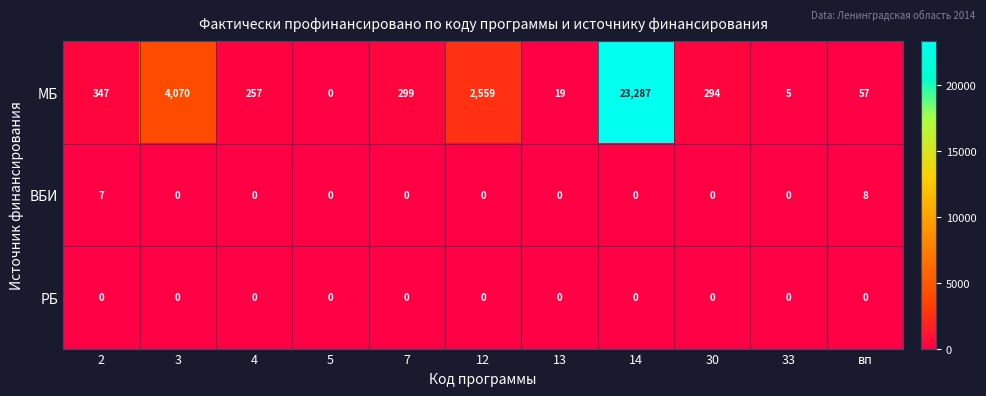

Which series has the largest total across all categories?

МБ